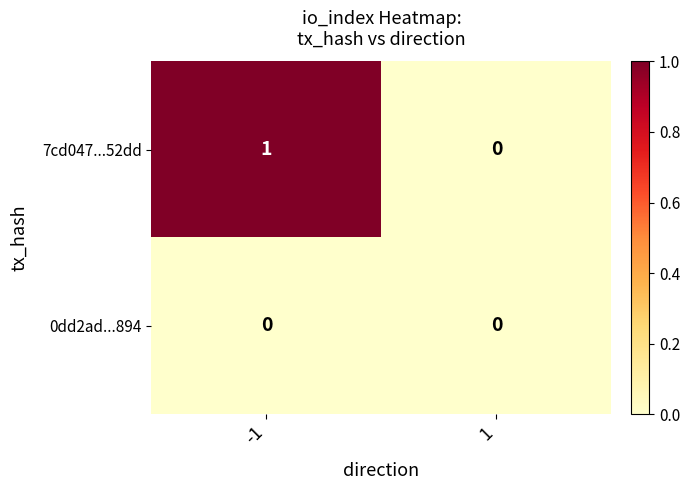

Is it true that 7cd047...52dd equals -1 at 1?

False